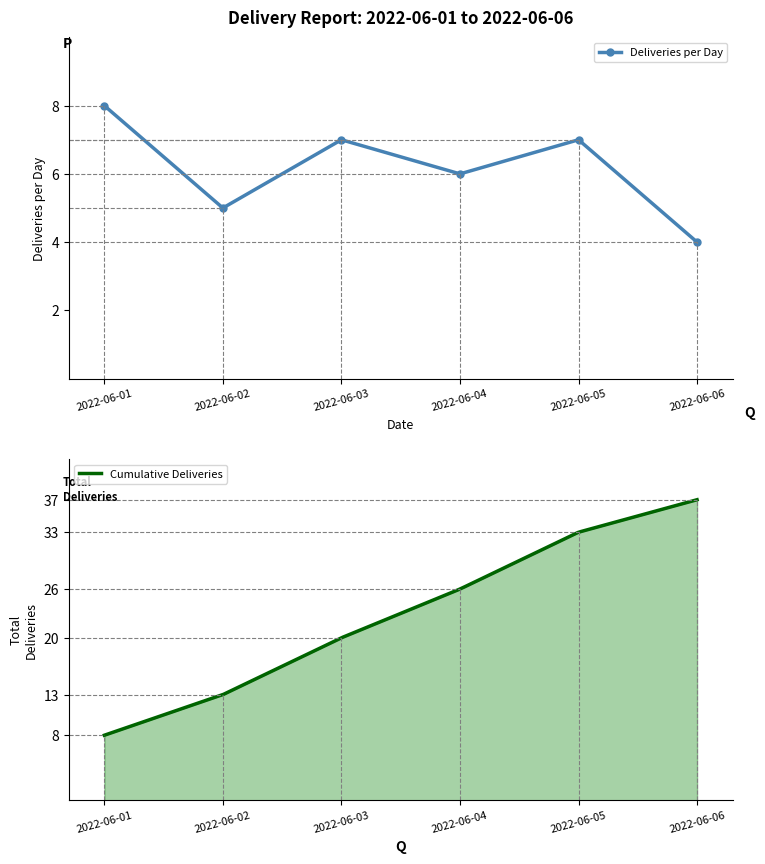

Which label corresponds to the largest value in the chart?

2022-06-01